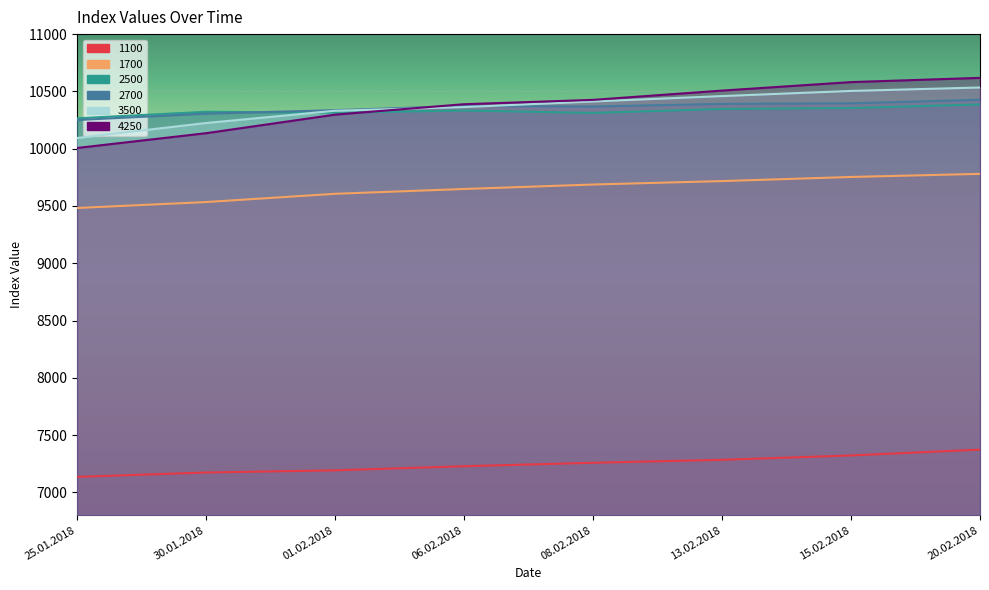

Between 30.01.2018 and 13.02.2018, which series saw the biggest shift?

4250